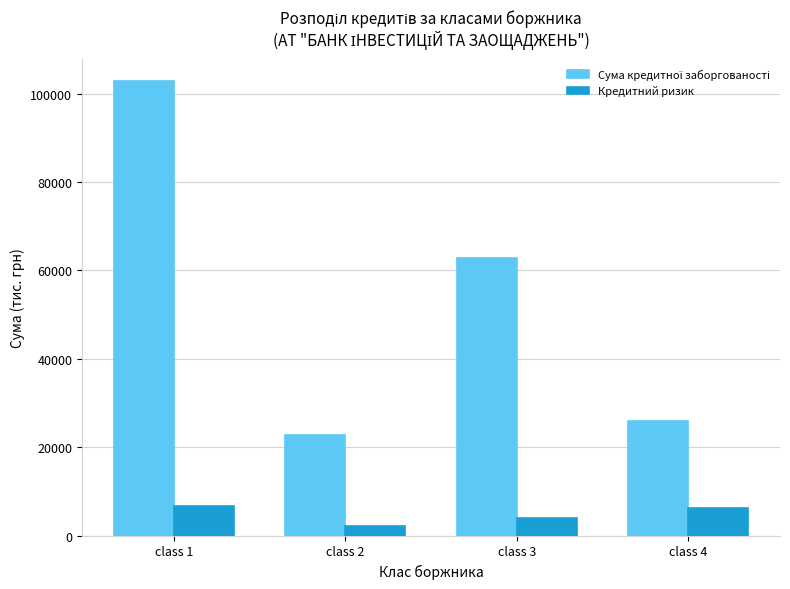

What is the spread (max minus min) of values at class 4?

19632